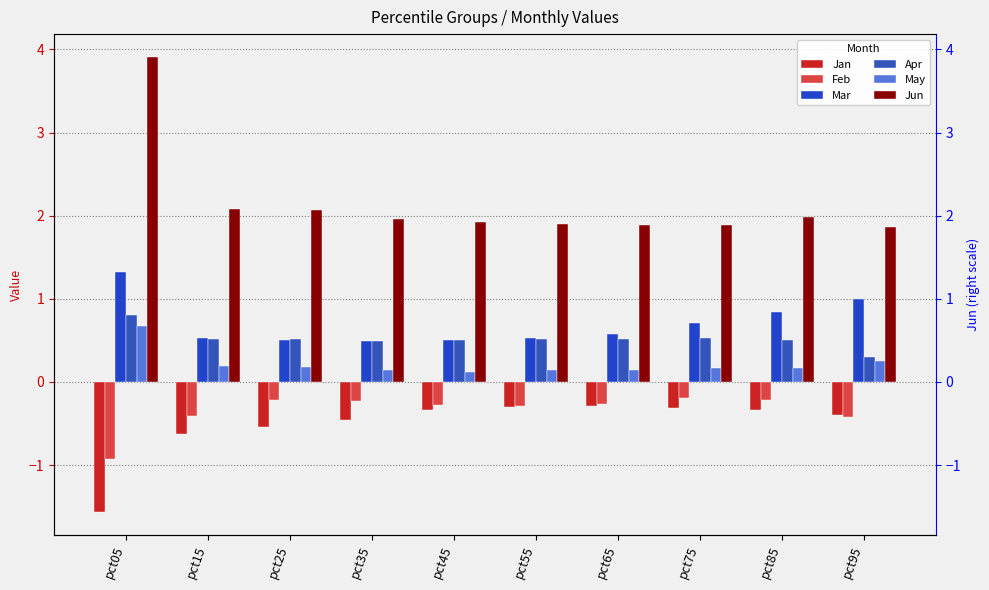

What is the difference between the second highest and second lowest values in the May series?

0.1